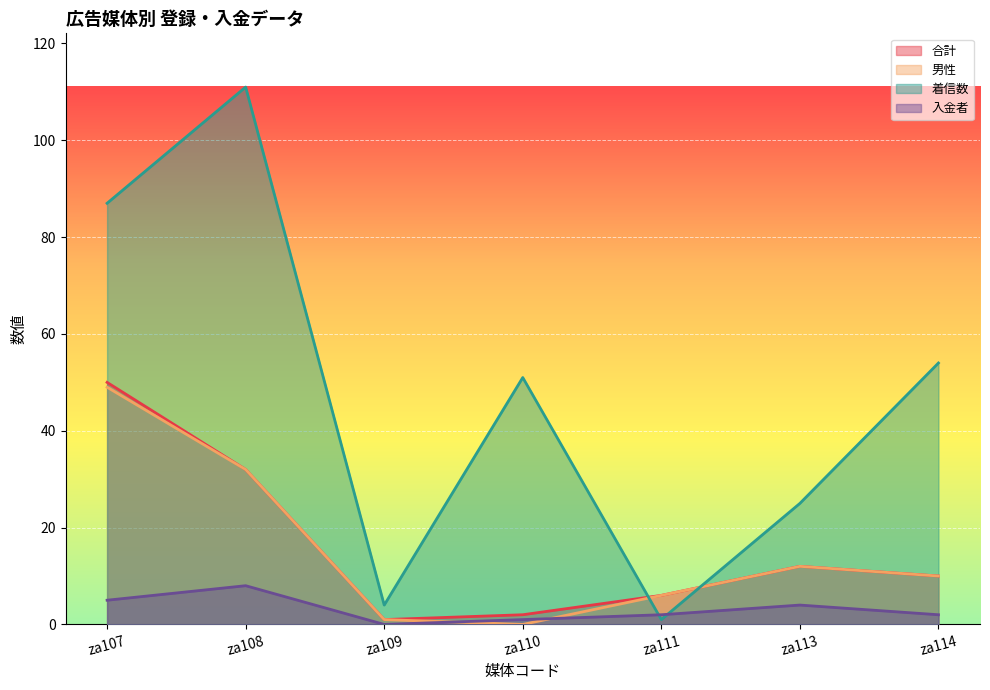

Which series has the largest range (max minus min)?

着信数